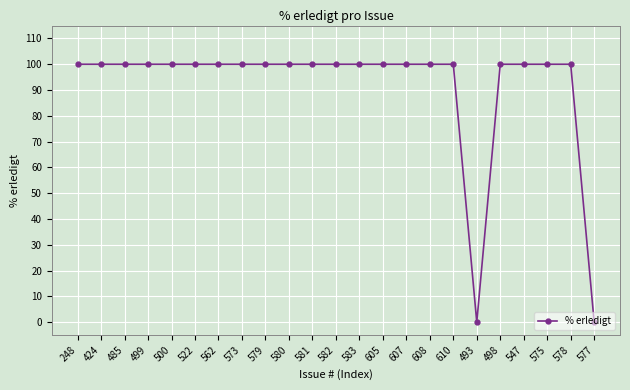

What is the approximate value at 578, to the nearest 5?

100